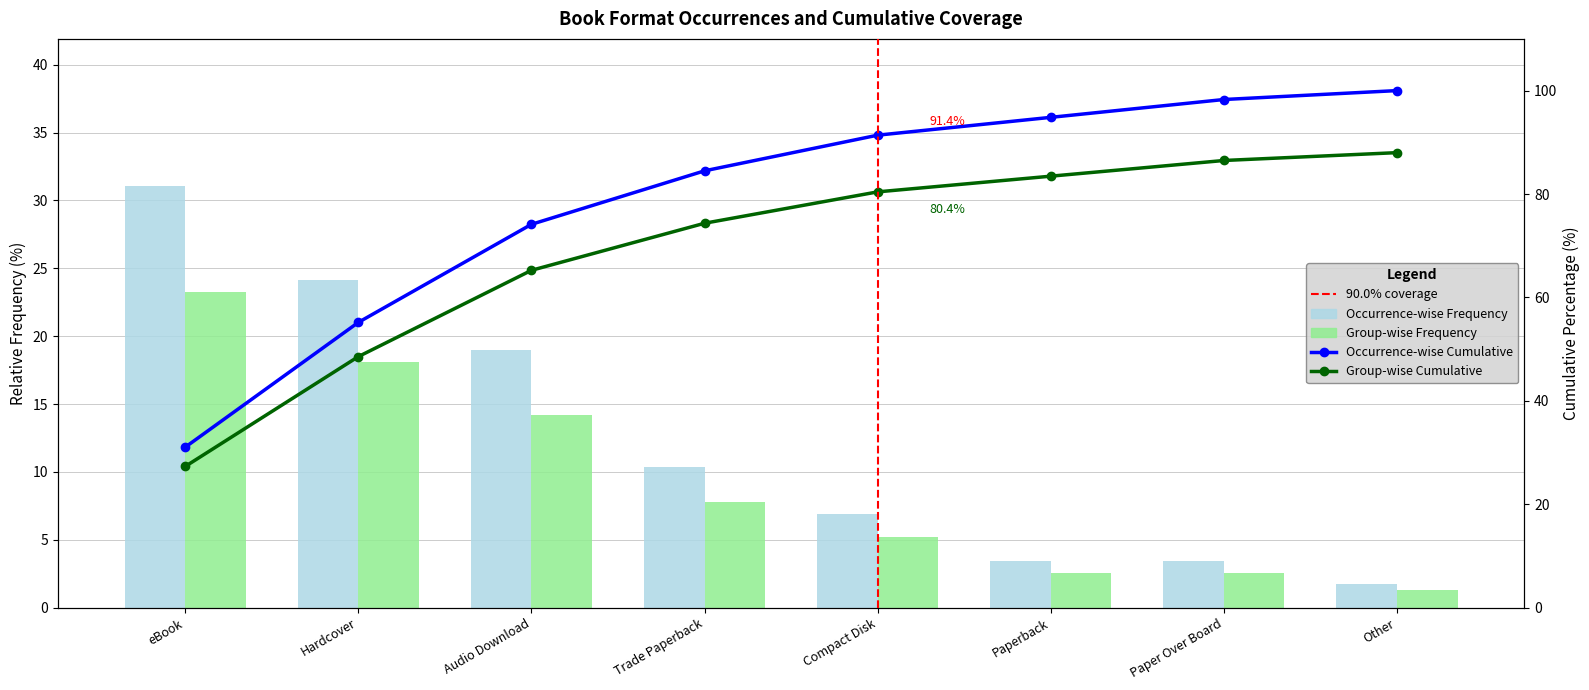

Is it true that the value at Hardcover is 91.5?

False